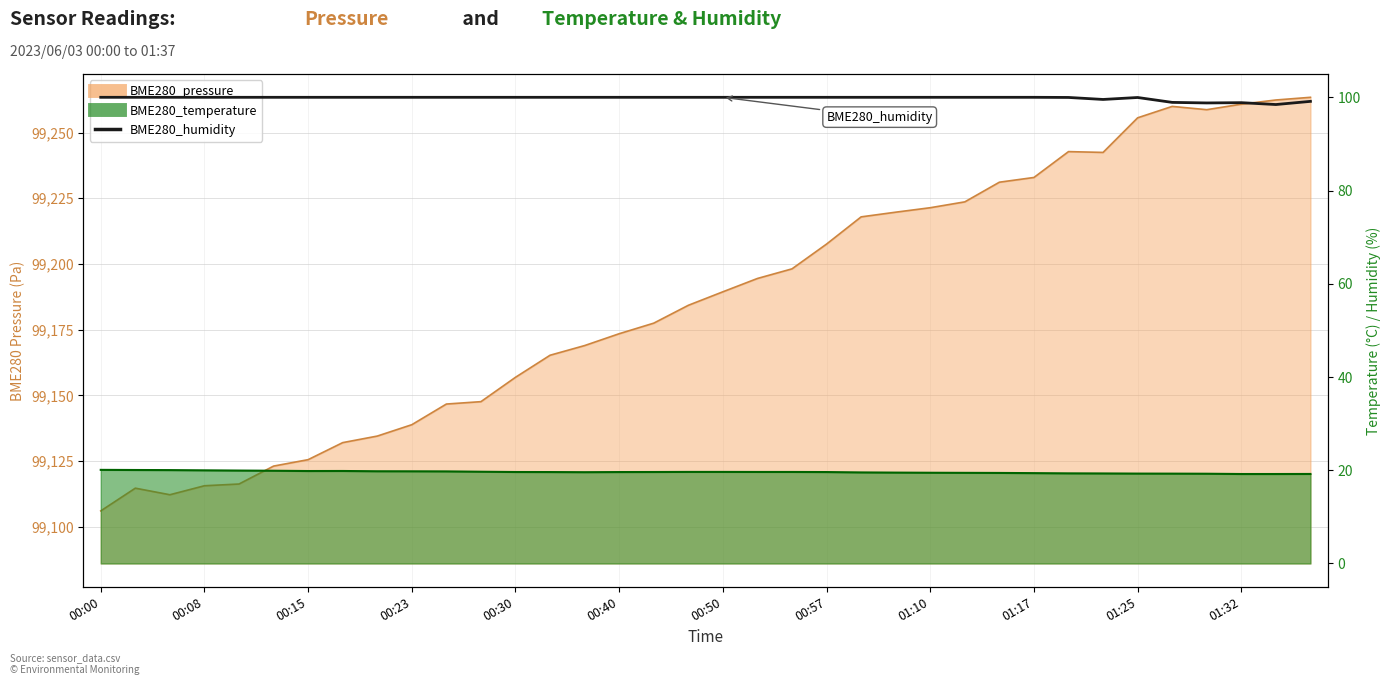

What is the approximate value at 00:40?

100.0